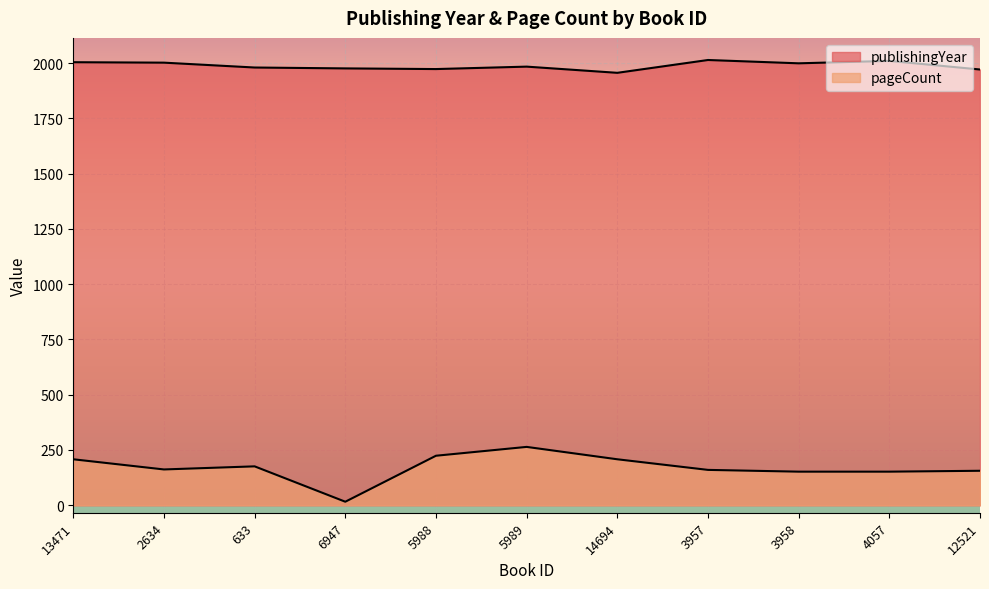

At 3957, list the series in order from largest to smallest.

publishingYear, pageCount